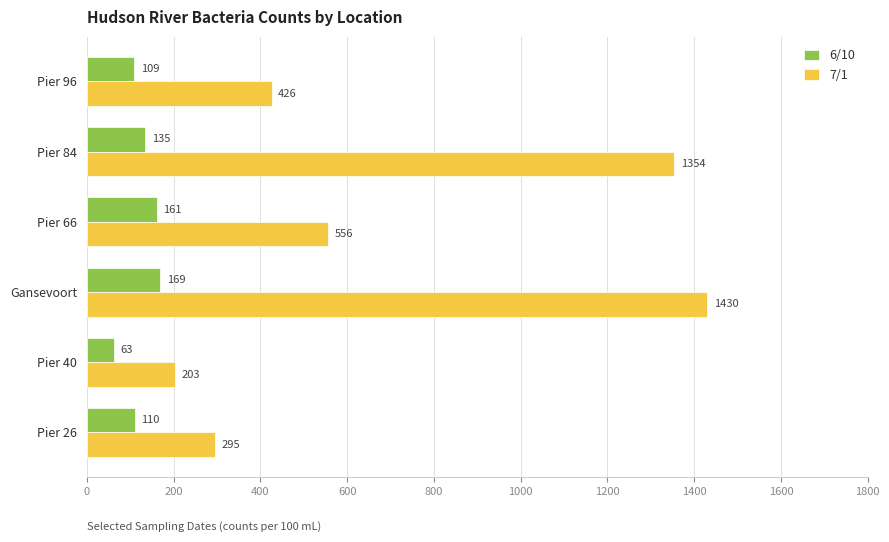

What is the highest value of the 6/10 series?

169